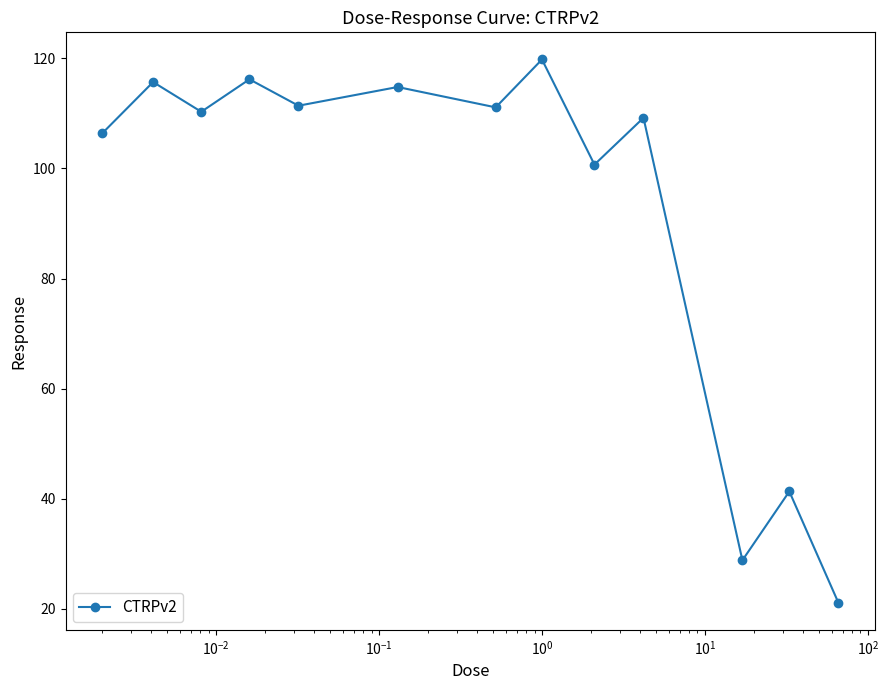

How many series are shown in this chart?

1